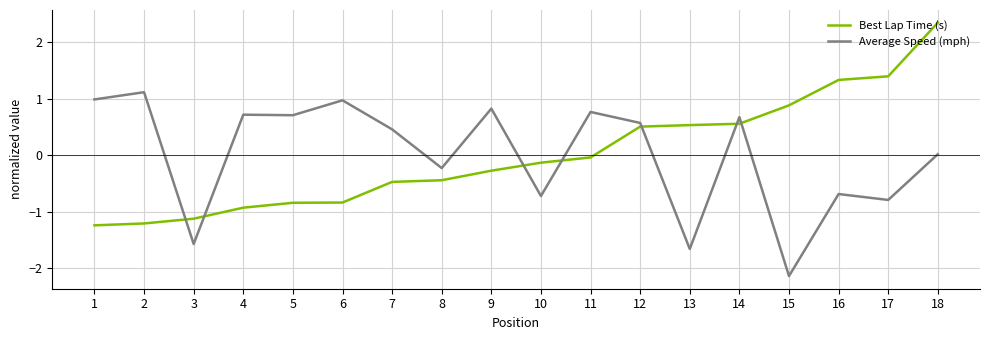

Does the chart display data point markers on the line(s)?

No